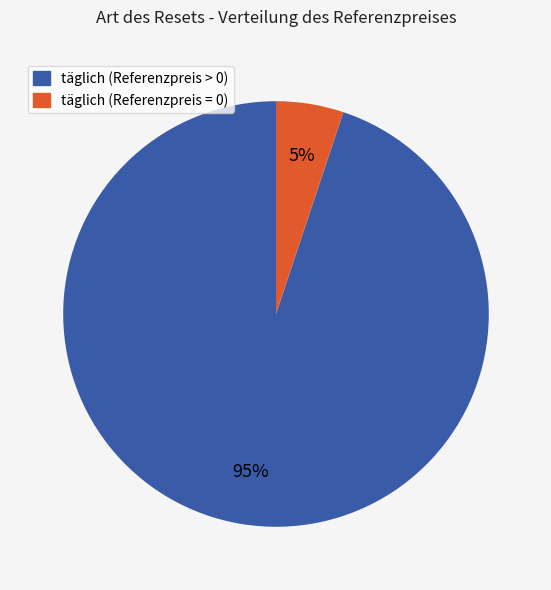

Which has a higher value, täglich (Referenzpreis = 0) or täglich (Referenzpreis > 0)?

täglich (Referenzpreis > 0)